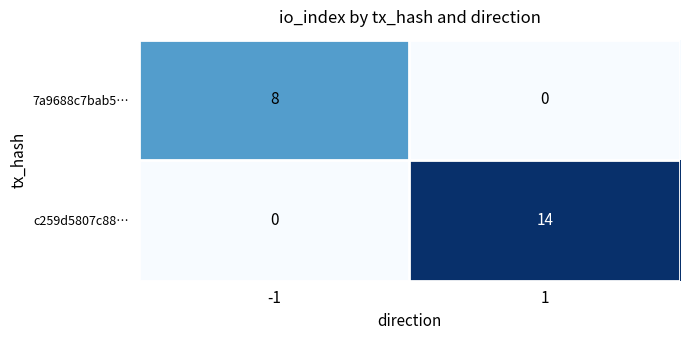

The 7a9688c7bab5… series shows 0 at 1. True or false?

True